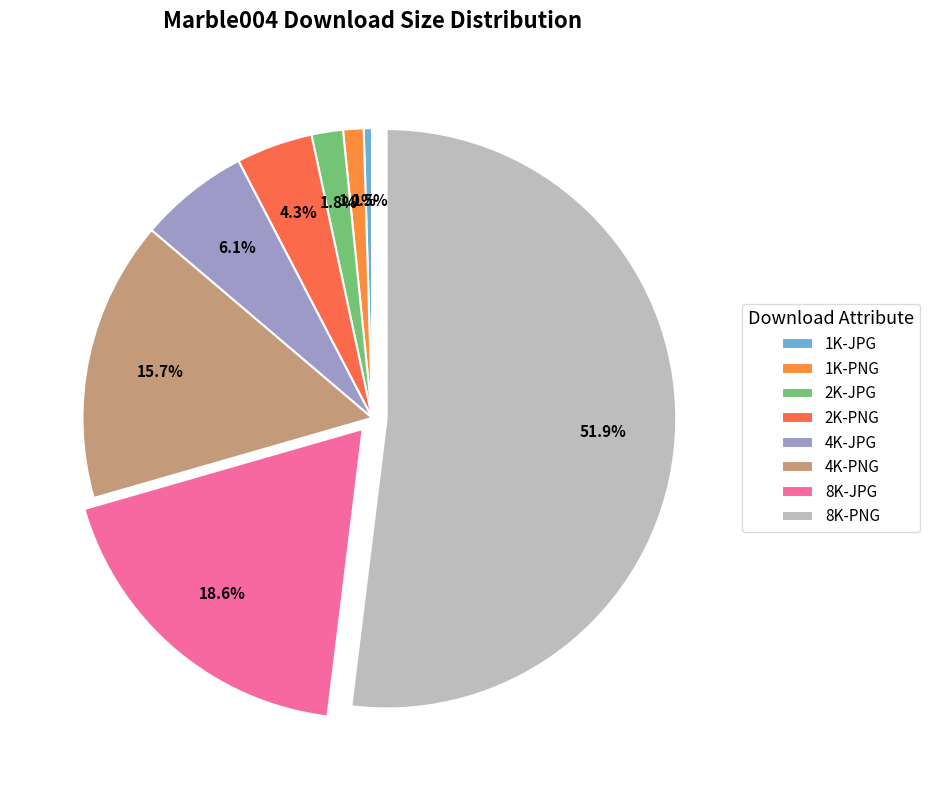

Is the sum of 1K-PNG and 2K-JPG greater than half?

No